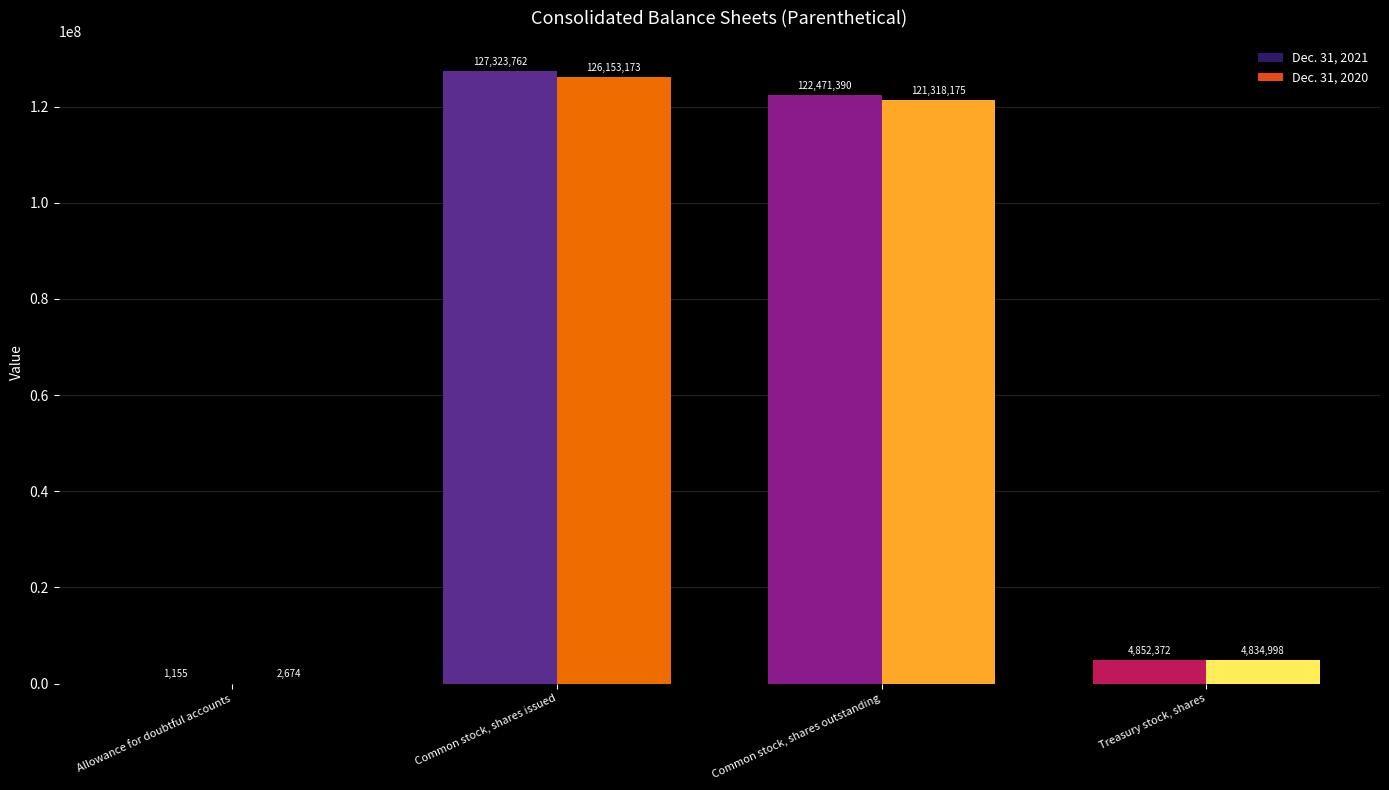

Count the number of data series in this chart.

2